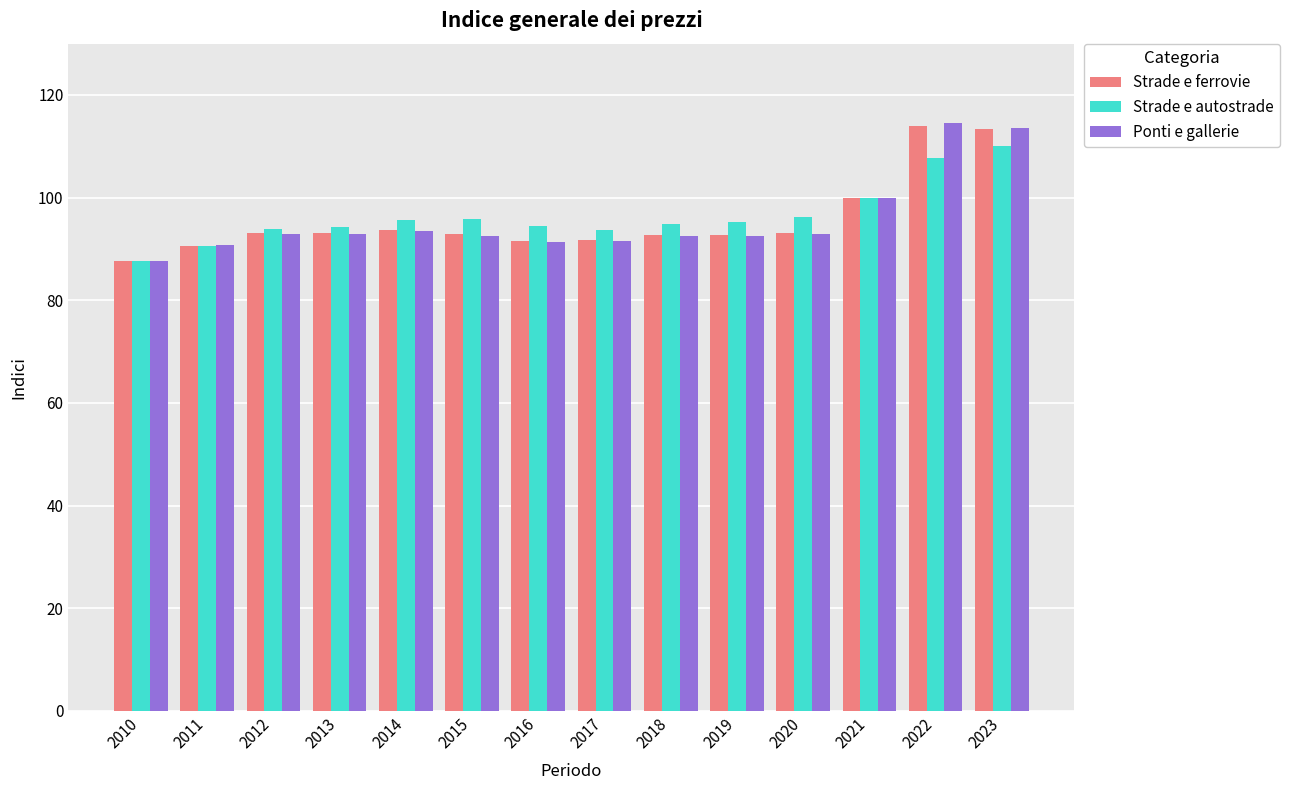

What is the approximate value of Strade e ferrovie at 2021?

100.0